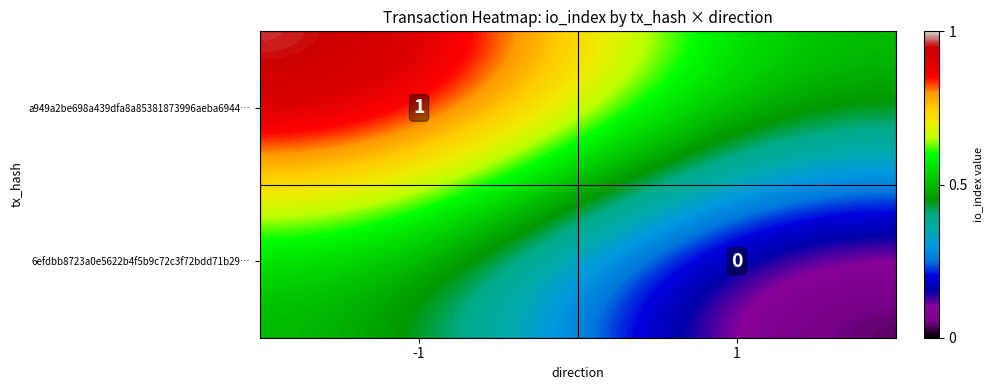

The a949a2be698a439dfa8a85381873996aeba6944… series shows 0.4 at -1. True or false?

False